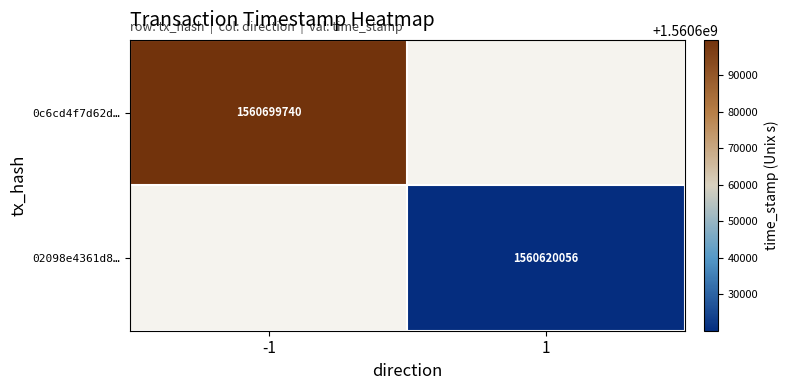

The 02098e4361d8… series shows 787284489 at 1. True or false?

False